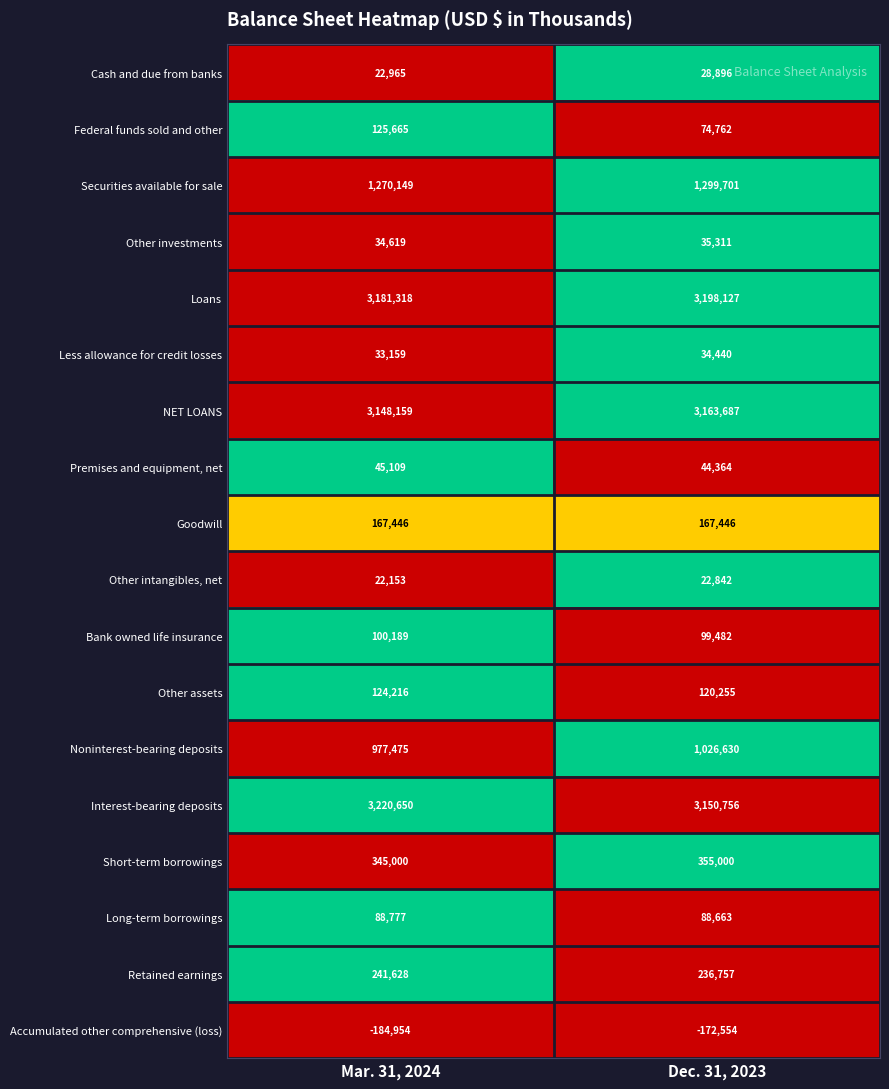

At which category does the chart reach its peak across all series?

Mar. 31, 2024